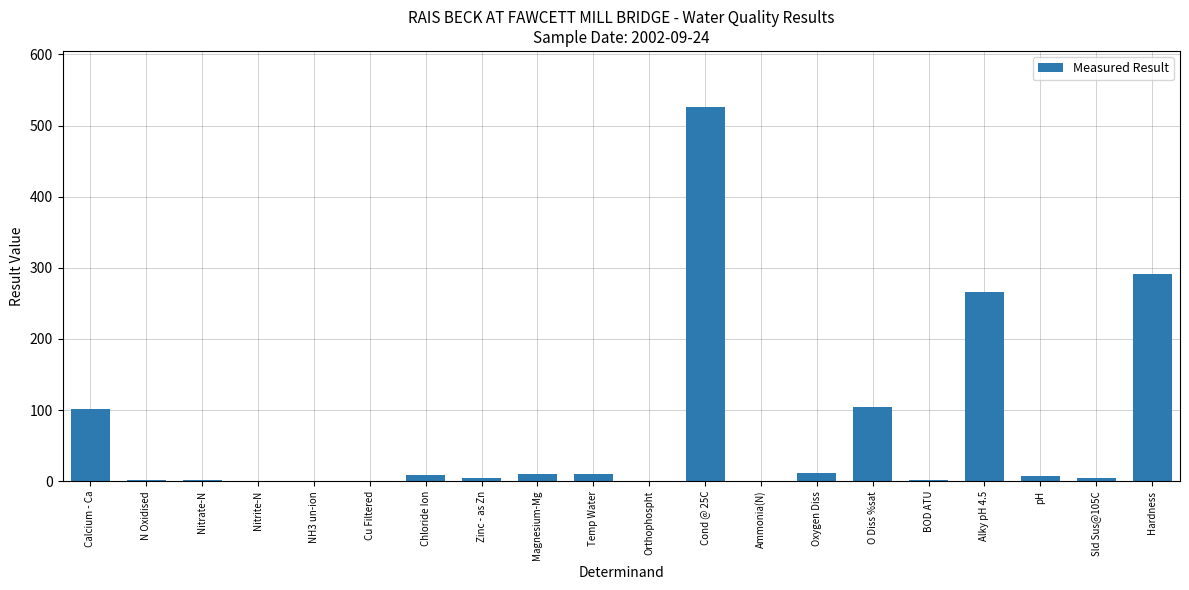

How many series are shown in this chart?

1